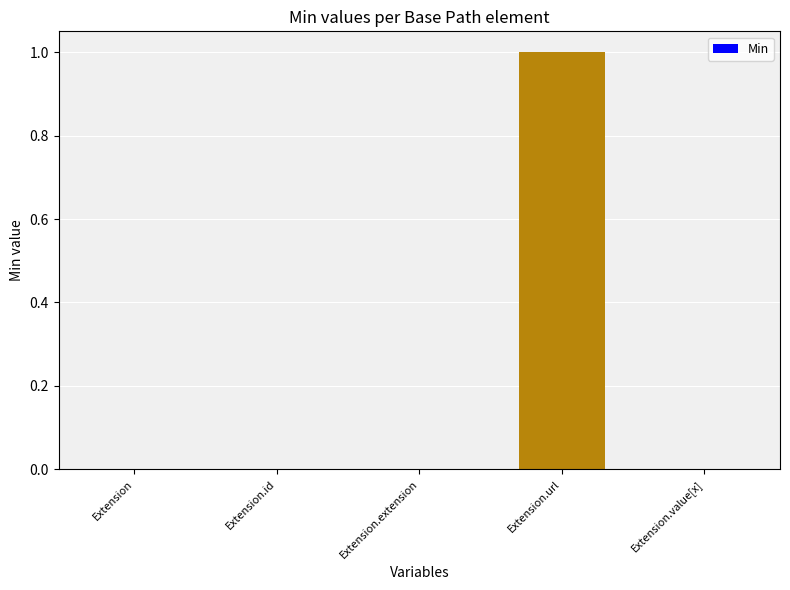

Which category has the highest value across all series?

Extension.url